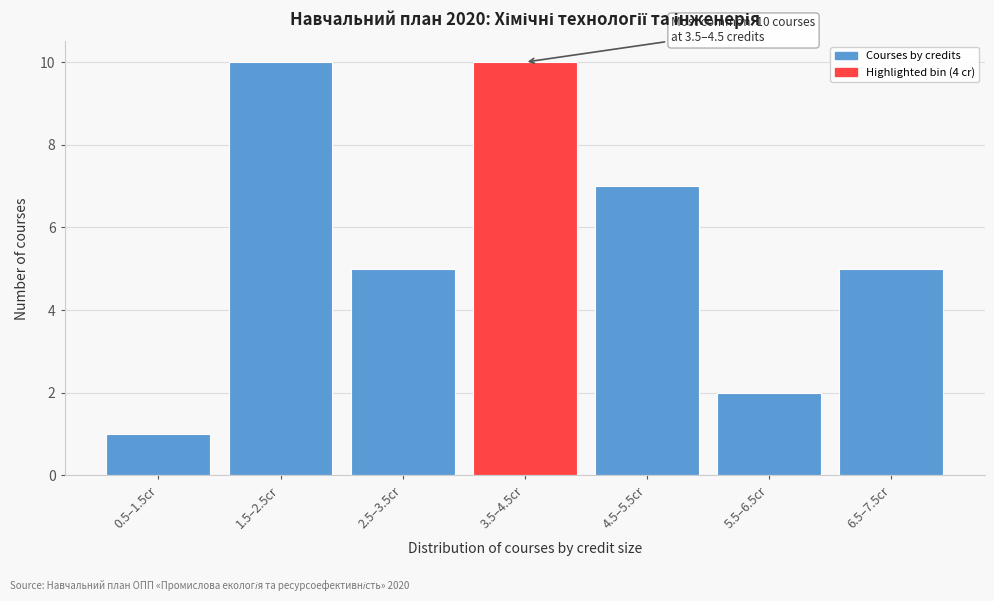

Reading left to right, what are all the values shown in this chart?

1	10	5	10	7	2	5